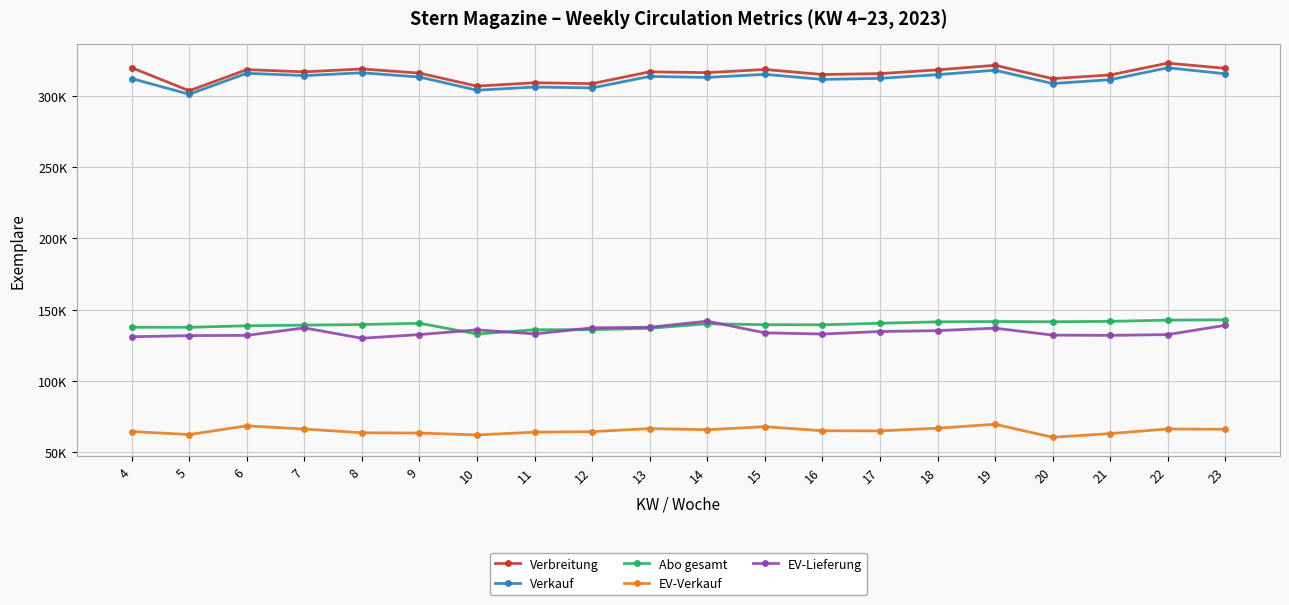

Where is Verbreitung nearest to the value 313422?

20